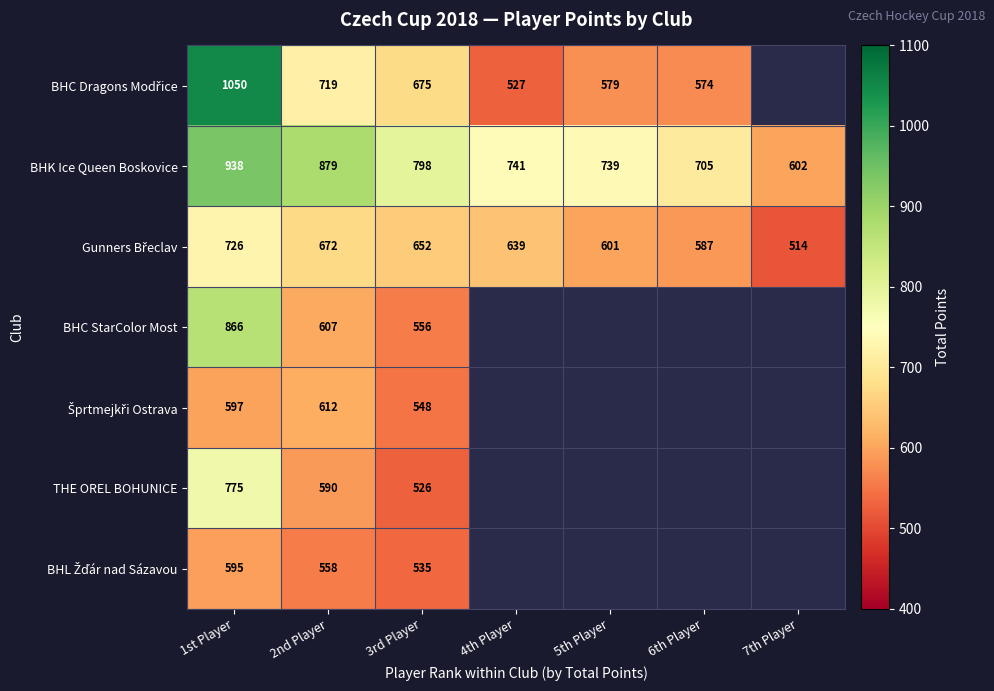

What is the spread (max minus min) of values at 1st Player?

455